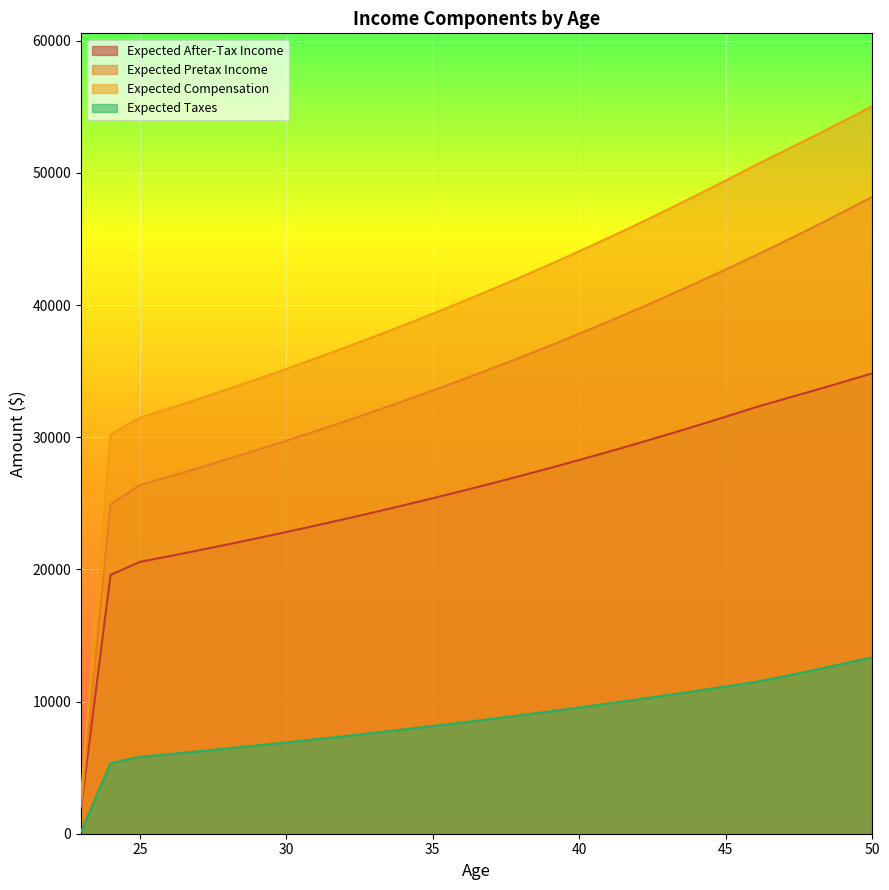

What is the total value across all series at 47?

141304.4